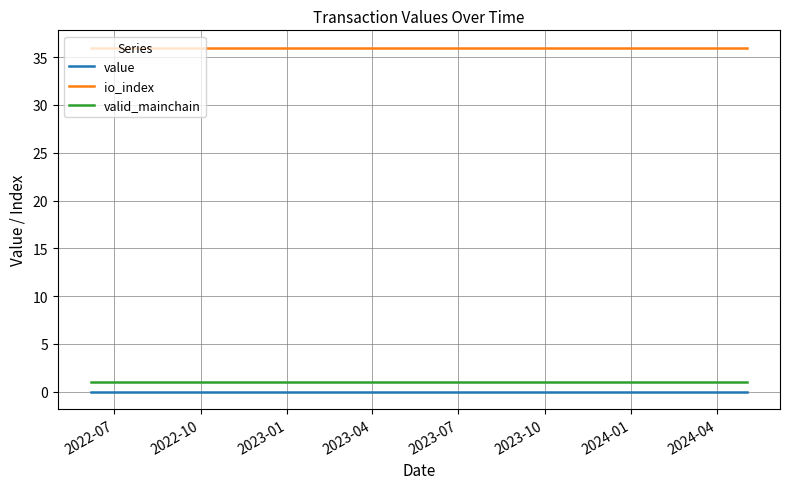

What is the lowest value of the valid_mainchain series?

1.0